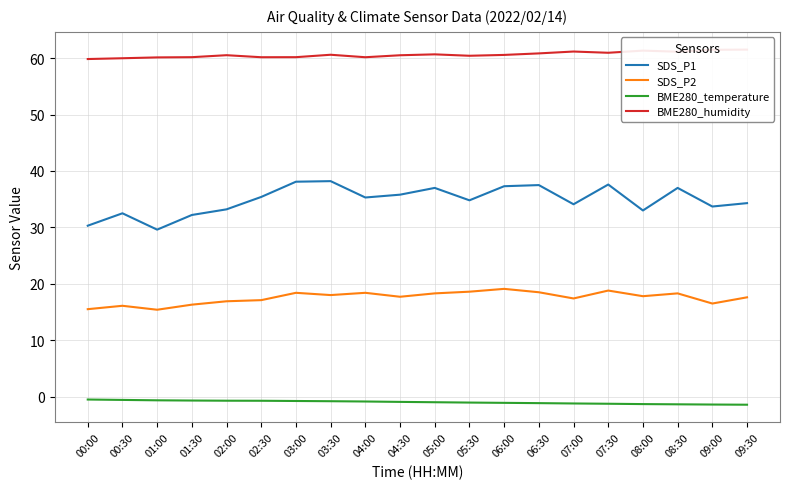

What is the value of the SDS_P2 point at the 16th from the left?

18.8